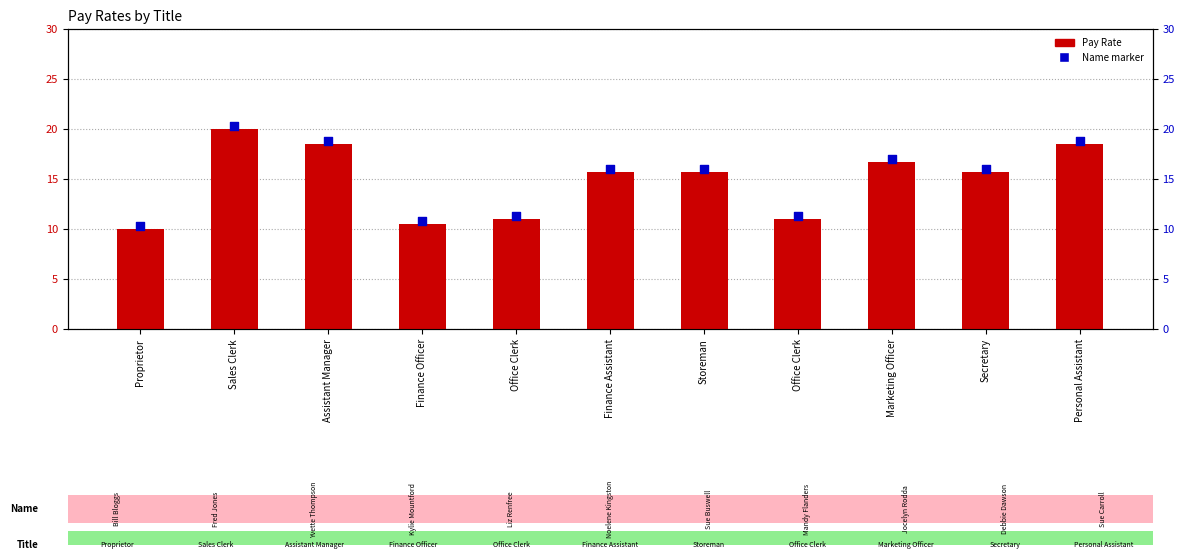

Which series contains the highest Y value?

Name marker